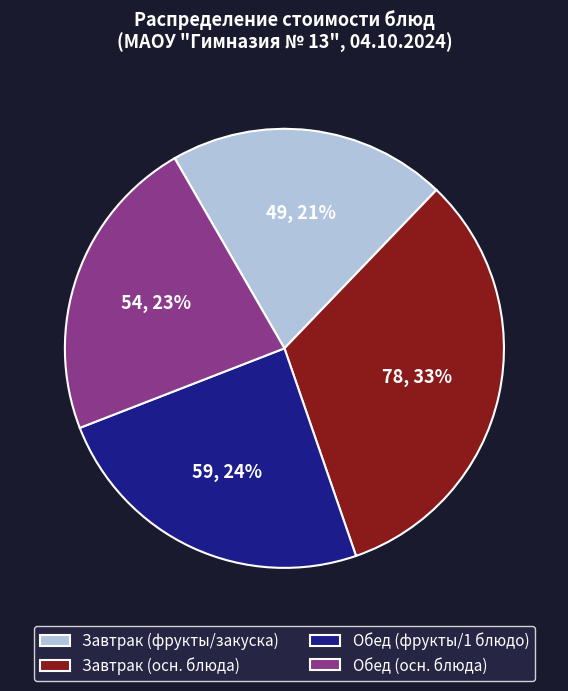

True or false: Завтрак (фрукты/закуска) accounts for 21% of the total.

True